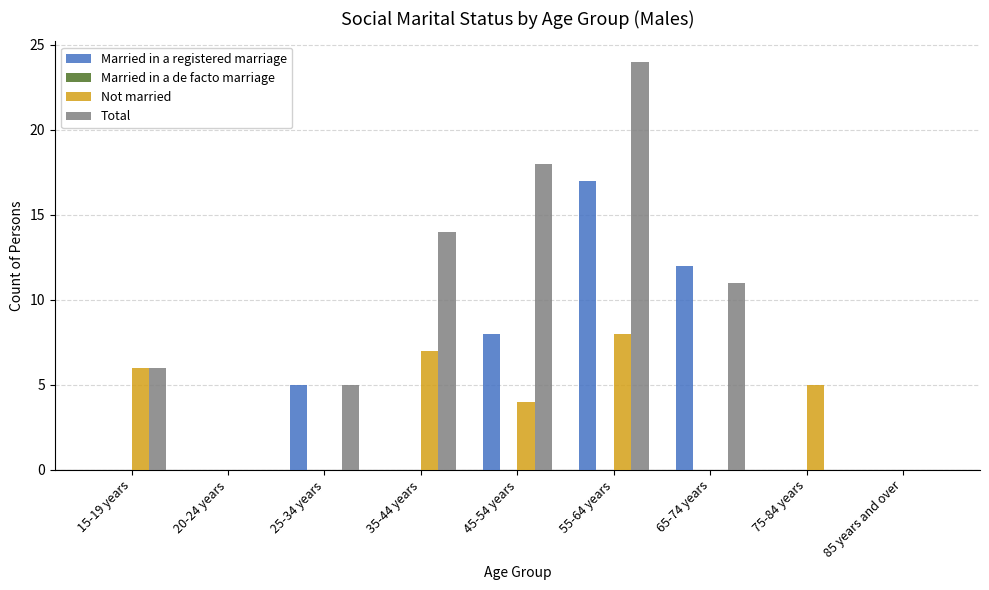

How many distinct data groups are displayed?

3